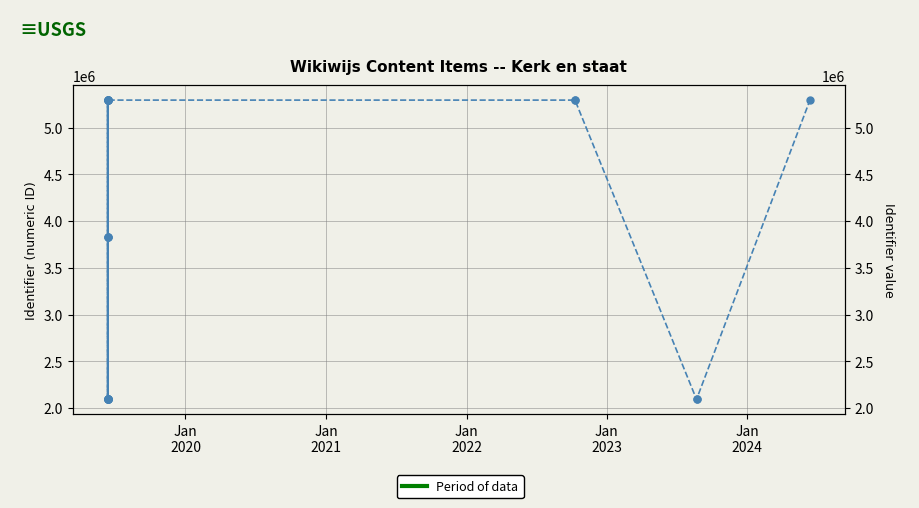

How many data points are less than 3835247?

10